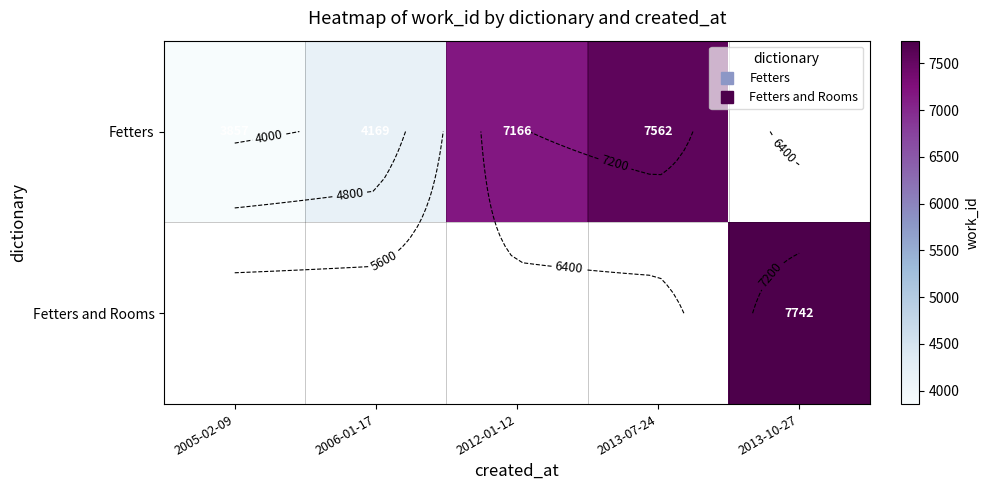

List the series in order of their peak value, lowest first.

Fetters, Fetters and Rooms